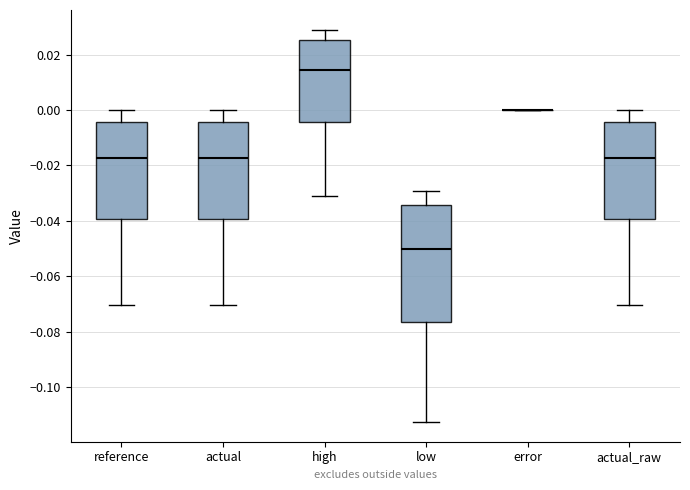

Reading left to right, transcribe this box plot: for each box, give where its median line is, the range the box spans, and where its two whiskers end, as read against the y-axis. The values are not printed on the chart, so give them approximately, as read against the axis.

reference: median -0.018, box -0.040 to -0.004, whiskers -0.070 to 0.000
actual: median -0.018, box -0.040 to -0.004, whiskers -0.070 to 0.000
high: median 0.014, box -0.004 to 0.026, whiskers -0.032 to 0.030
low: median -0.050, box -0.076 to -0.034, whiskers -0.112 to -0.030
error: box collapsed to a line at 0.000, whiskers 0.000 to 0.000
actual_raw: median -0.018, box -0.040 to -0.004, whiskers -0.070 to 0.000